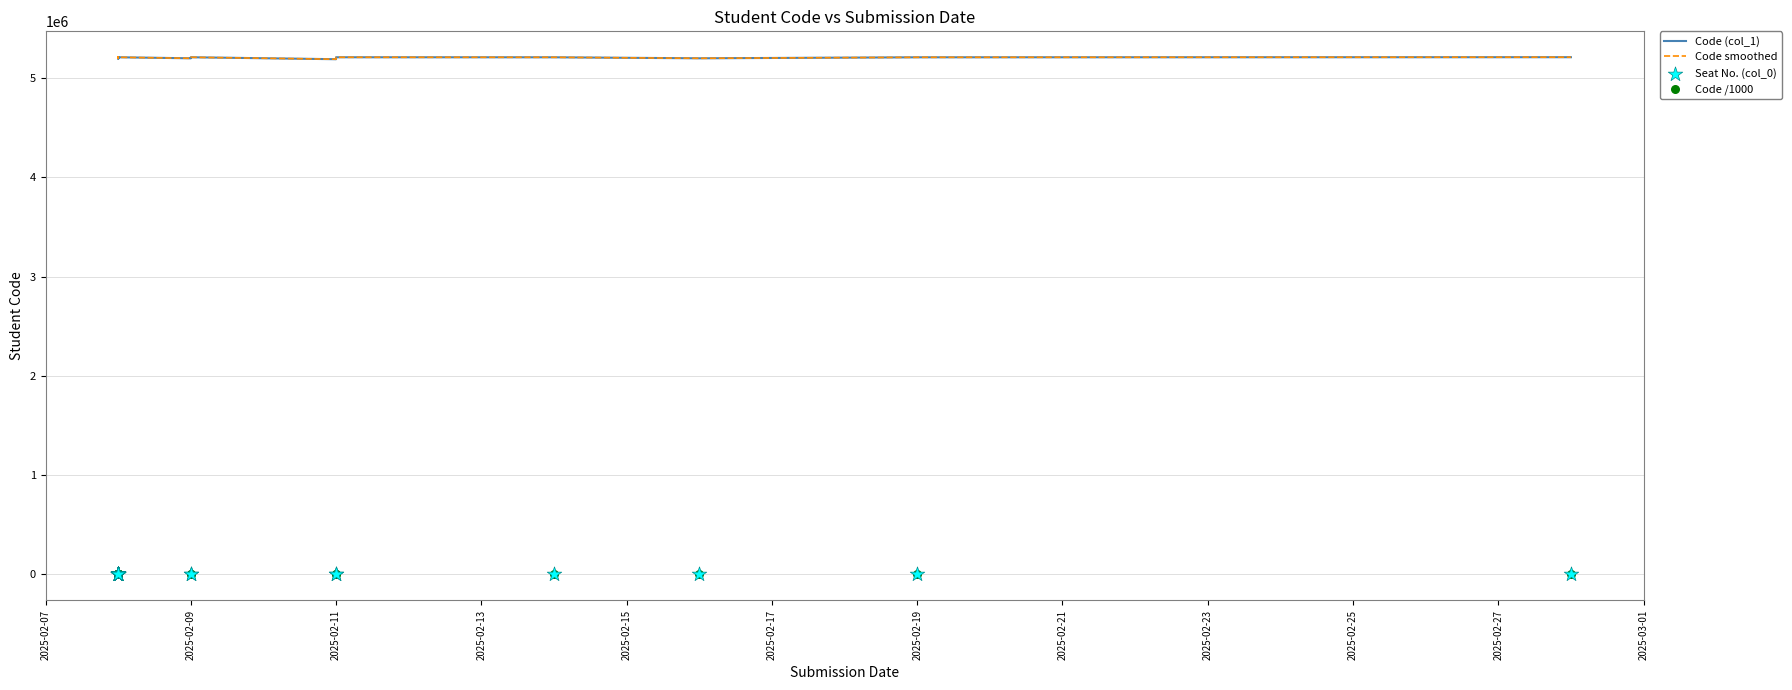

At how many categories does at least one series exceed 128697?

40